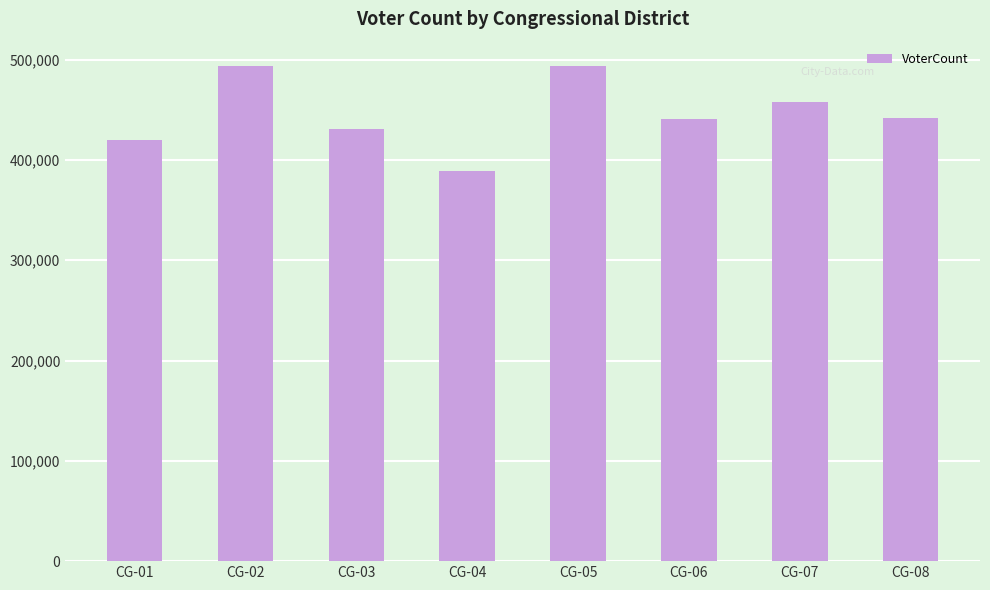

What is the ratio of the value at CG-05 to the value at CG-08?

1.1